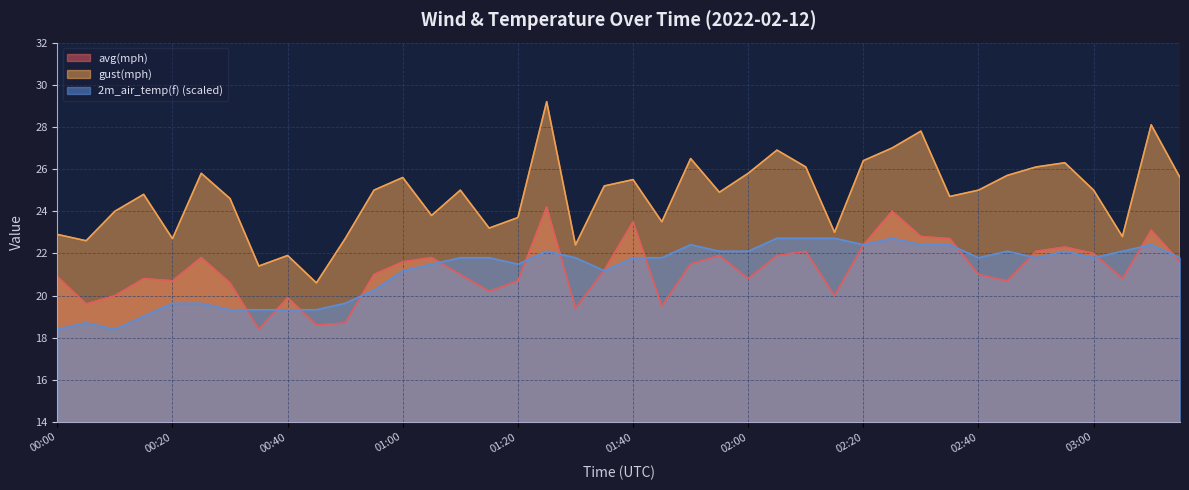

Reading left to right, list all the values displayed in this chart.

avg(mph): 00:00=20.9	00:05=19.6	00:10=20.0	00:15=20.8	00:20=20.7	00:25=21.8	00:30=20.6	00:35=18.4	00:40=19.9	00:45=18.6	00:50=18.7	00:55=21.0	01:00=21.6	01:05=21.8	01:10=21.0	01:15=20.2	01:20=20.7	01:25=24.2	01:30=19.4	01:35=21.2	01:40=23.5	01:45=19.5	01:50=21.5	01:55=21.9	02:00=20.8	02:05=21.9	02:10=22.1	02:15=20.0	02:20=22.4	02:25=24.0	02:30=22.8	02:35=22.7	02:40=21.0	02:45=20.7	02:50=22.1	02:55=22.3	03:00=22.0	03:05=20.8	03:10=23.1	03:15=21.6
gust(mph): 00:00=22.9	00:05=22.6	00:10=24.0	00:15=24.8	00:20=22.7	00:25=25.8	00:30=24.6	00:35=21.4	00:40=21.9	00:45=20.6	00:50=22.7	00:55=25.0	01:00=25.6	01:05=23.8	01:10=25.0	01:15=23.2	01:20=23.7	01:25=29.2	01:30=22.4	01:35=25.2	01:40=25.5	01:45=23.5	01:50=26.5	01:55=24.9	02:00=25.8	02:05=26.9	02:10=26.1	02:15=23.0	02:20=26.4	02:25=27.0	02:30=27.8	02:35=24.7	02:40=25.0	02:45=25.7	02:50=26.1	02:55=26.3	03:00=25.0	03:05=22.8	03:10=28.1	03:15=25.6
2m_air_temp(f): 00:00=18.4	00:05=18.7	00:10=18.4	00:15=19.0	00:20=19.6	00:25=19.6	00:30=19.3	00:35=19.3	00:40=19.3	00:45=19.3	00:50=19.6	00:55=20.3	01:00=21.2	01:05=21.5	01:10=21.8	01:15=21.8	01:20=21.5	01:25=22.1	01:30=21.8	01:35=21.2	01:40=21.8	01:45=21.8	01:50=22.4	01:55=22.1	02:00=22.1	02:05=22.7	02:10=22.7	02:15=22.7	02:20=22.4	02:25=22.7	02:30=22.4	02:35=22.4	02:40=21.8	02:45=22.1	02:50=21.8	02:55=22.1	03:00=21.8	03:05=22.1	03:10=22.4	03:15=21.8